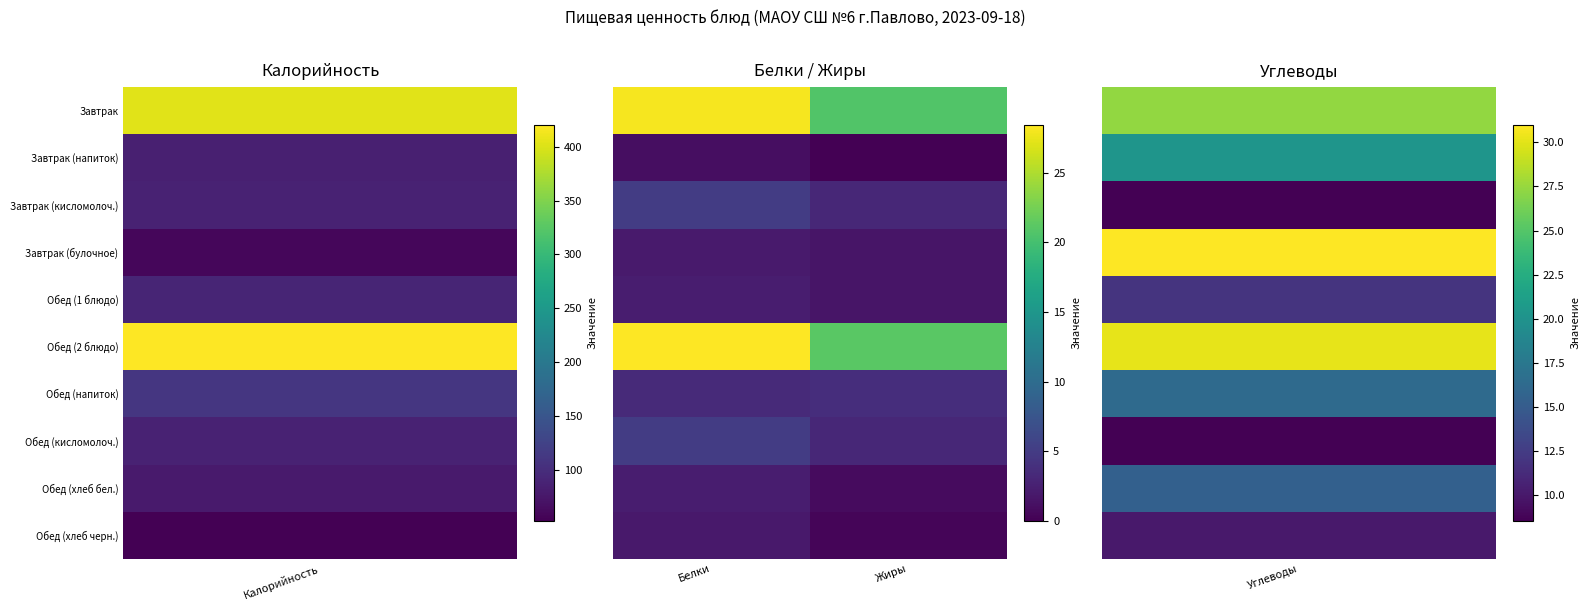

Which series has the largest total across all categories?

Обед (2 блюдо)